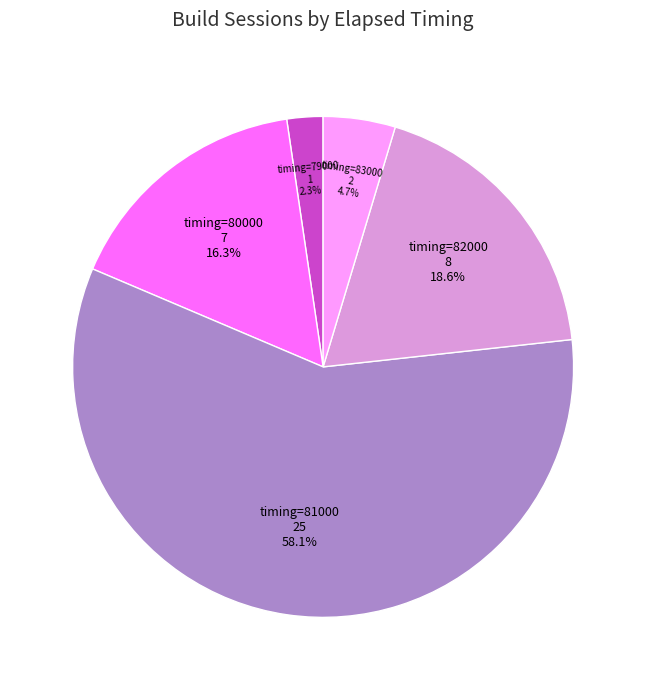

Count the number of slices in the pie.

5